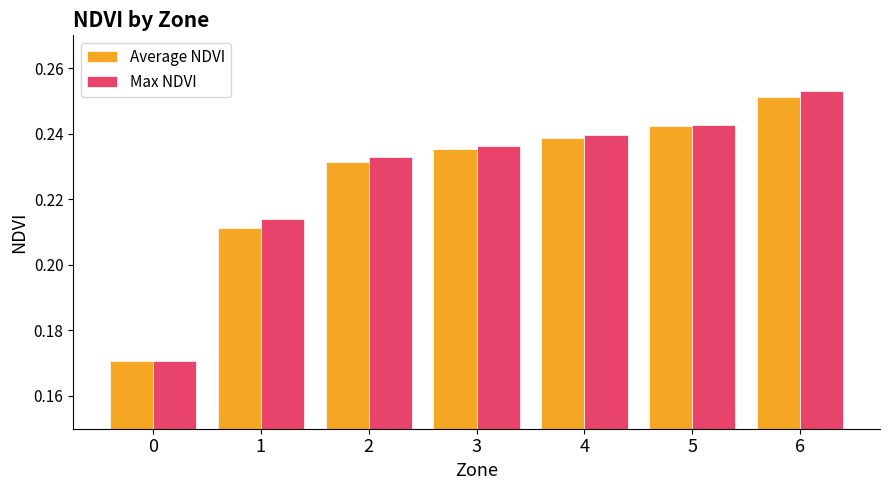

What is the total value across all series at 4?

0.5